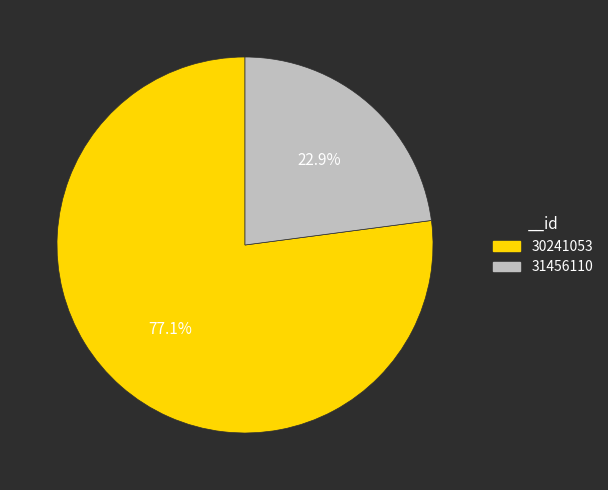

The 31456110 slice represents 29% of the pie. True or false?

False